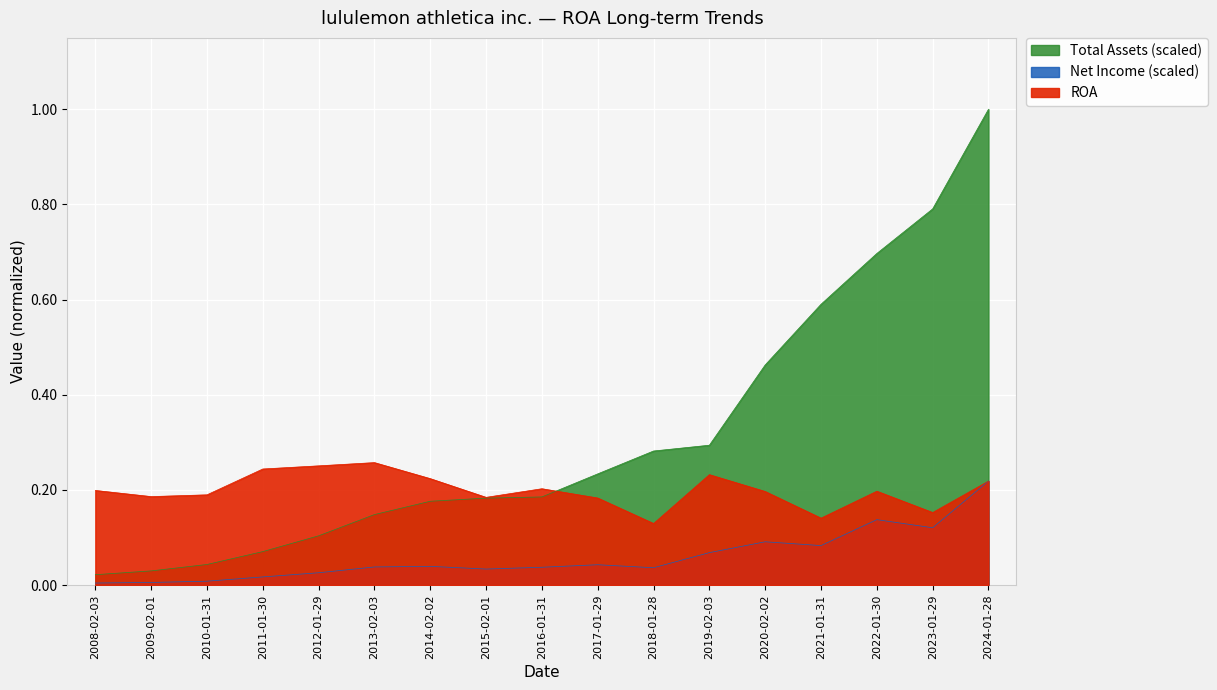

What is the label of the 17th point from the right?

2008-02-03